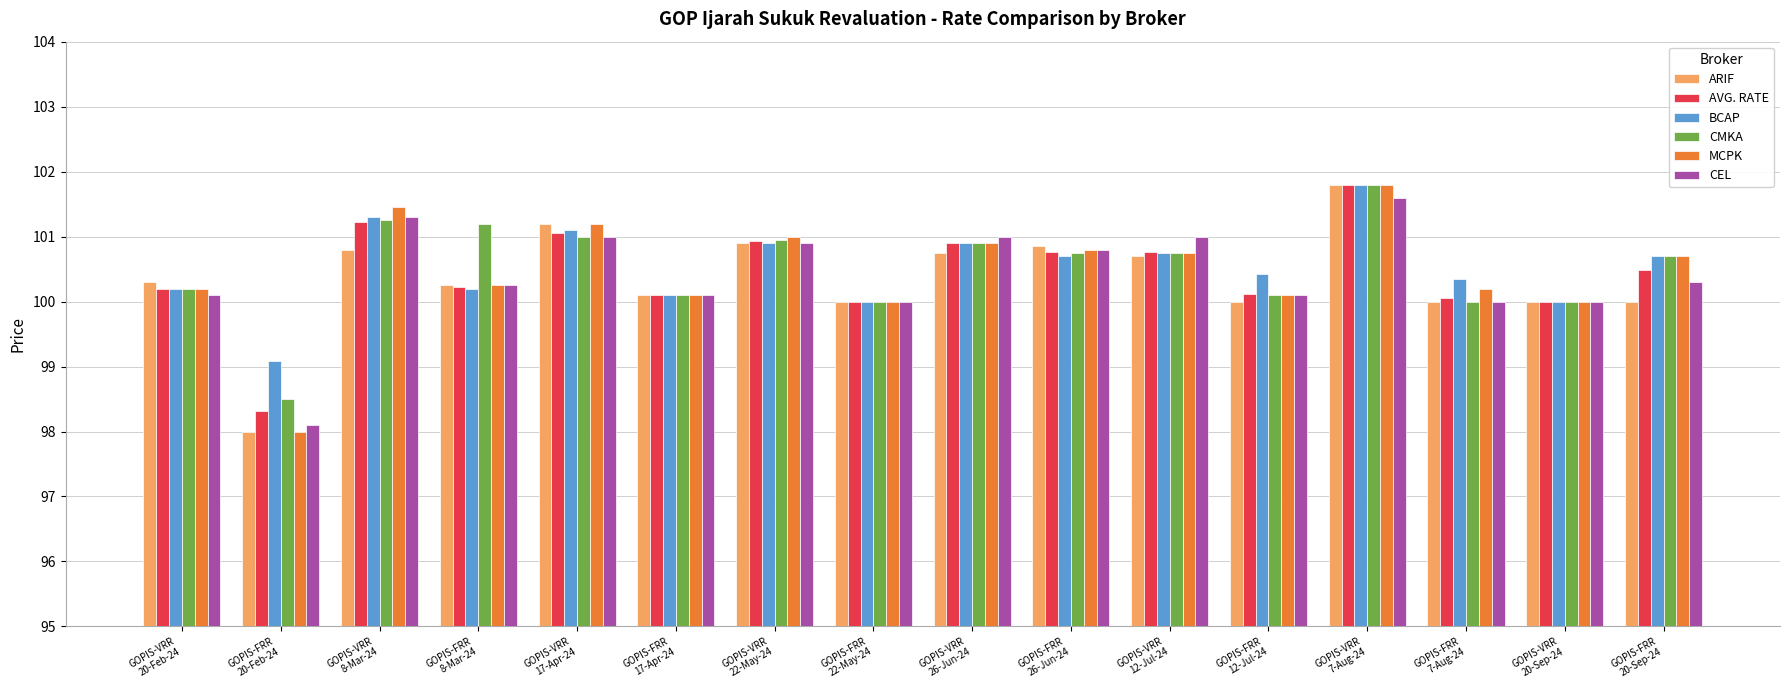

What is the average value of the CMKA series?

100.5